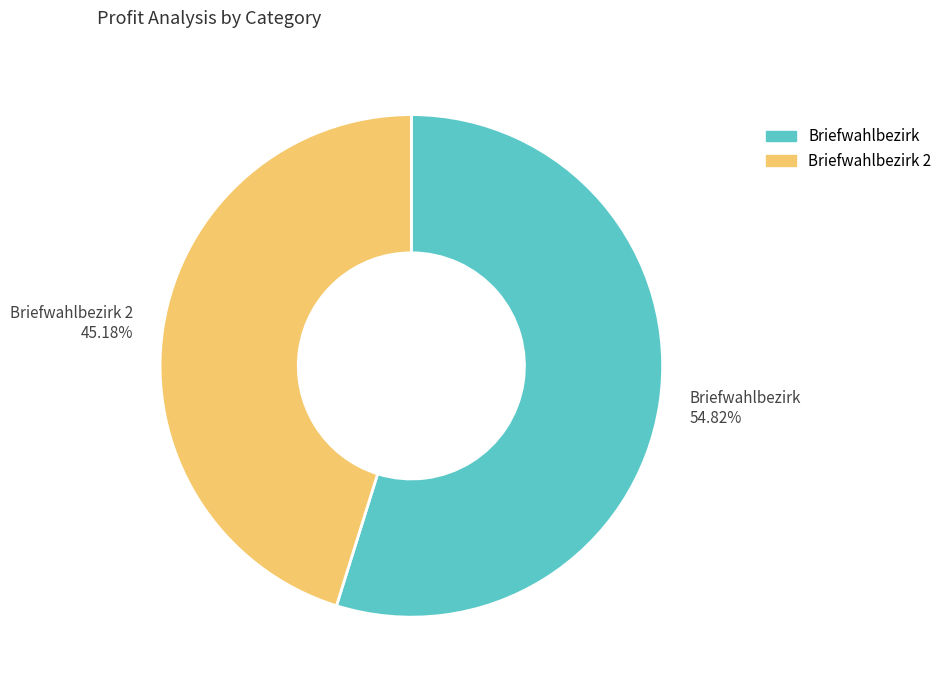

Does any single category account for the majority?

Yes